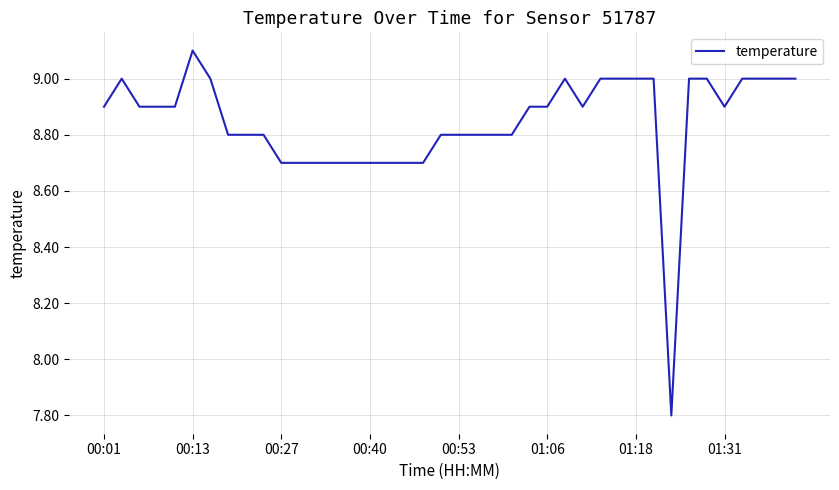

What is the greatest value displayed?

9.1